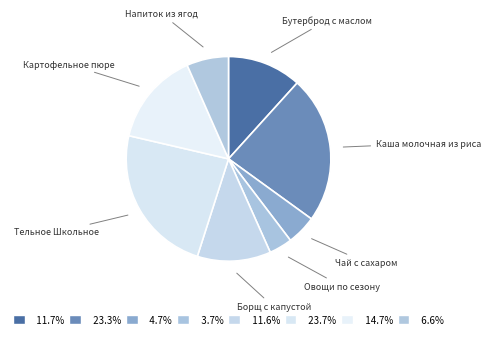

Does Овощи по сезону represent more than half of the total?

No